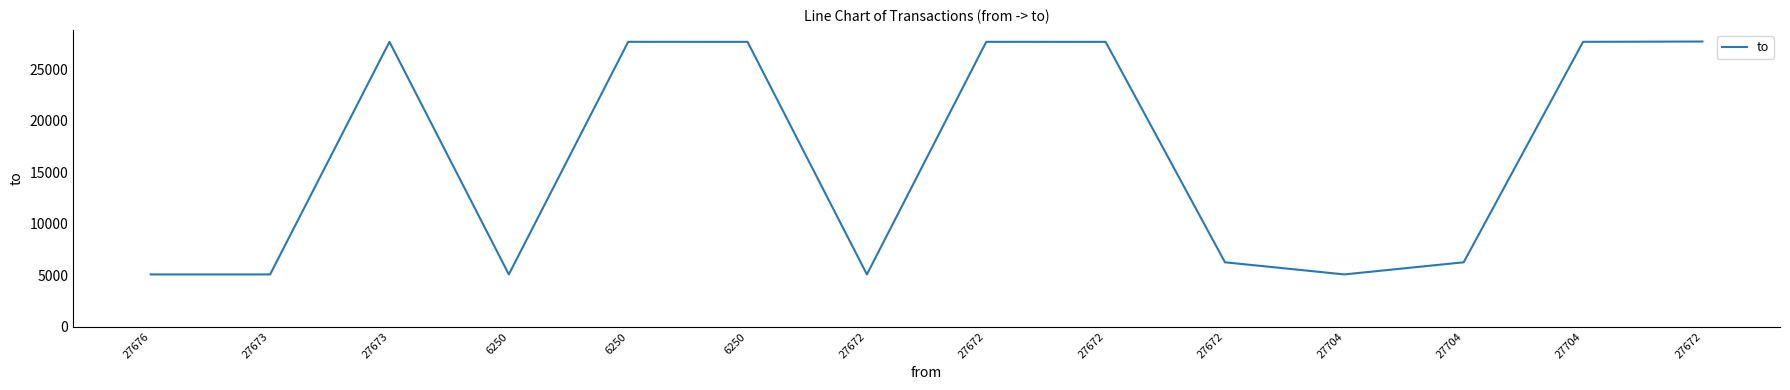

What is the difference between the maximum and minimum values?

22634